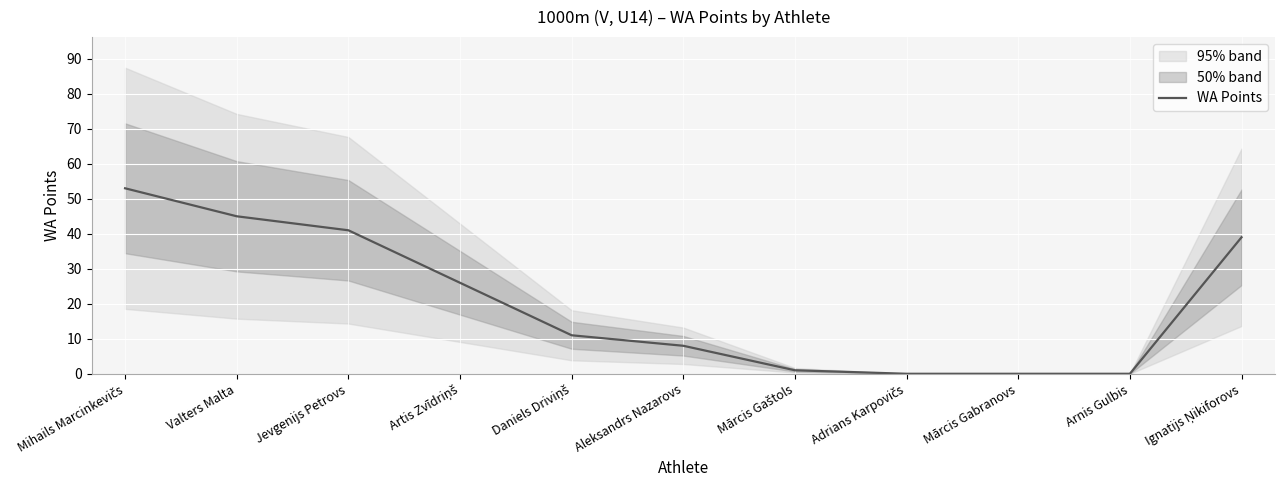

Reading right to left, extract all data points from this chart.

39	0	0	0	1	8	11	26	41	45	53